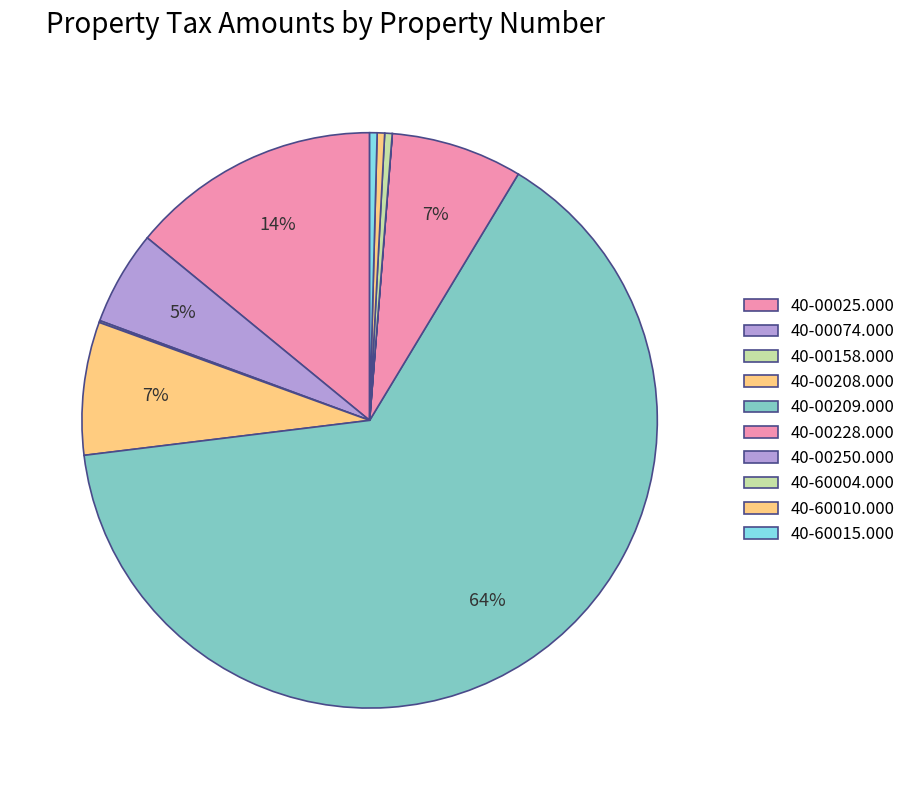

What is the change in value from 40-00228.000 to 40-60015.000?

-1190.8